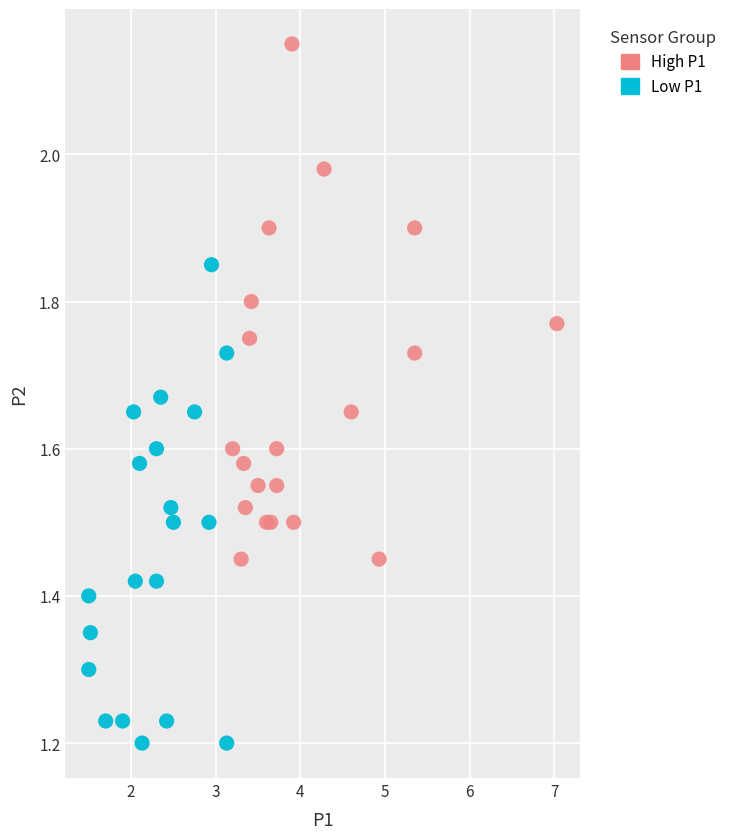

Which series reaches the maximum Y coordinate?

High P1